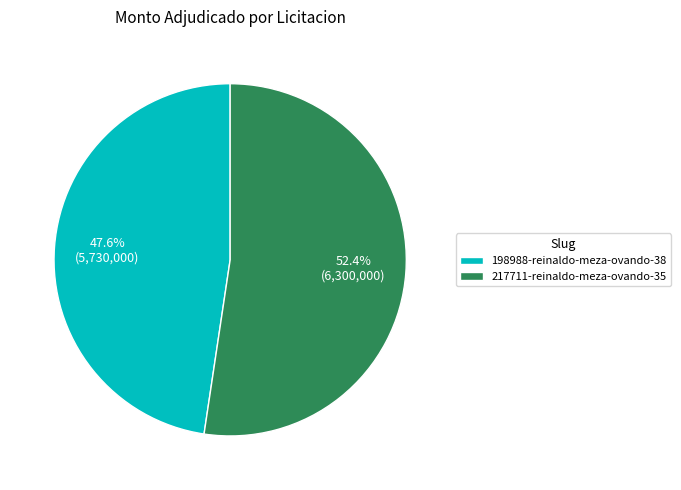

Does 217711-reinaldo-meza-ovando-35 represent more than half of the total?

Yes